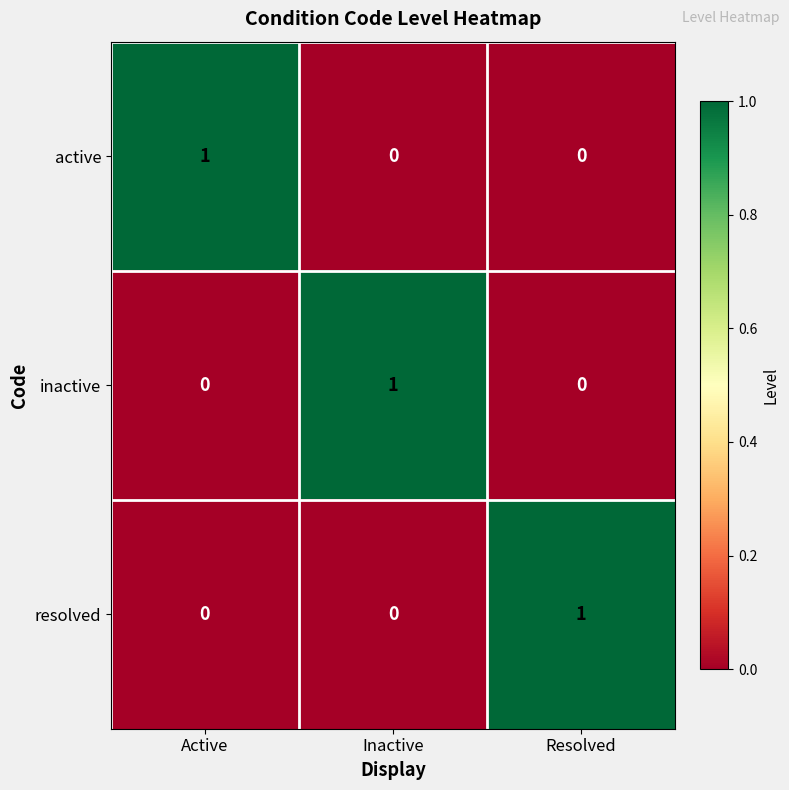

Reading left to right, transcribe all the data shown in this chart.

active: 1	0	0
inactive: 0	1	0
resolved: 0	0	1